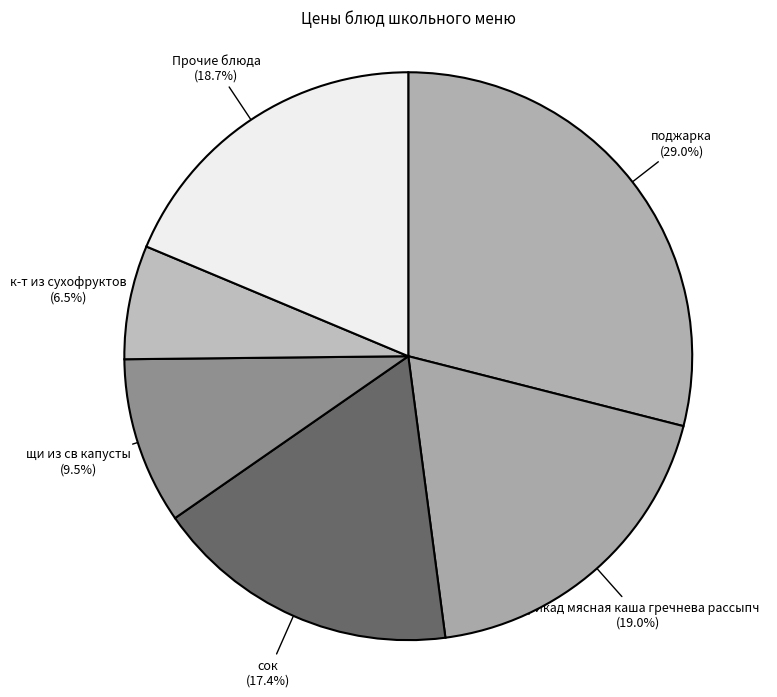

How many segments does this pie chart have?

6